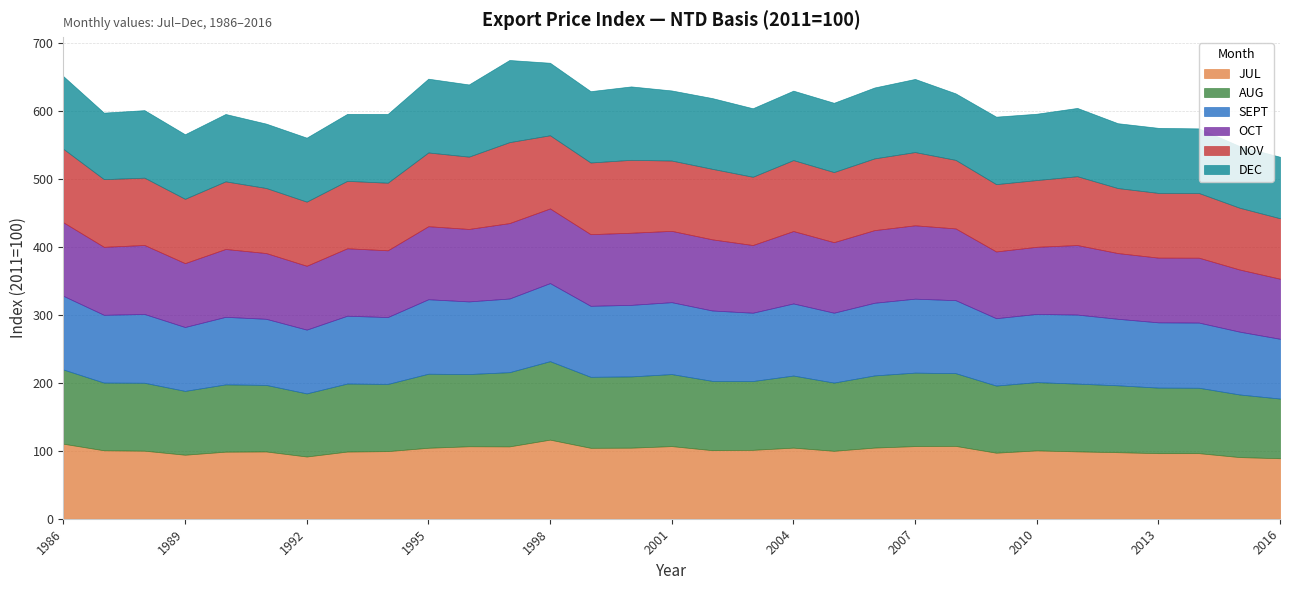

Which series has the widest spread of values?

DEC